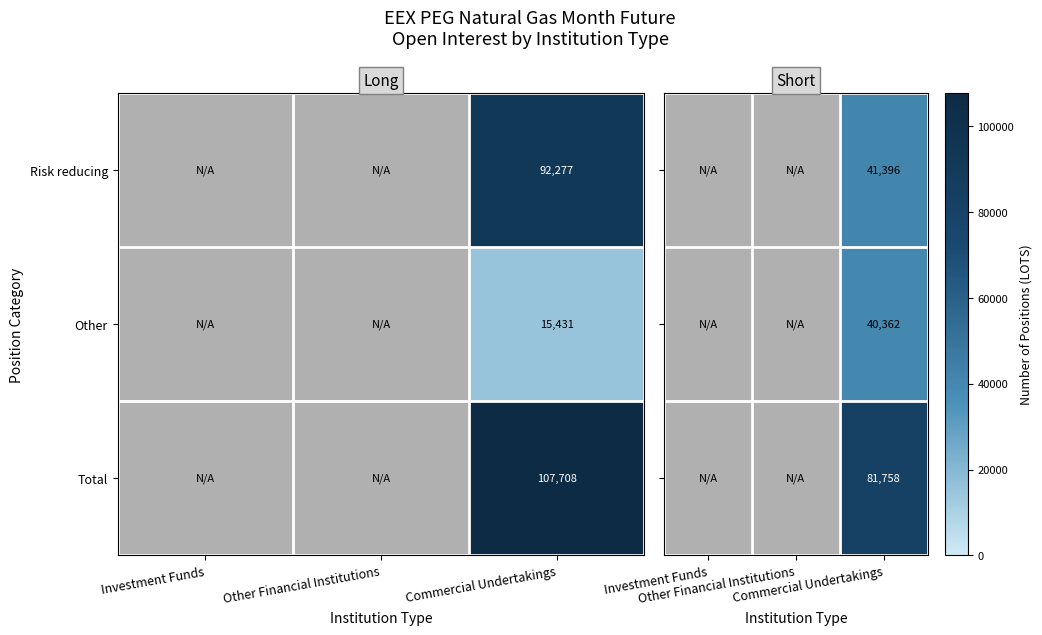

True or false: Risk reducing has a value of 34955 at Commercial Undertakings.

False